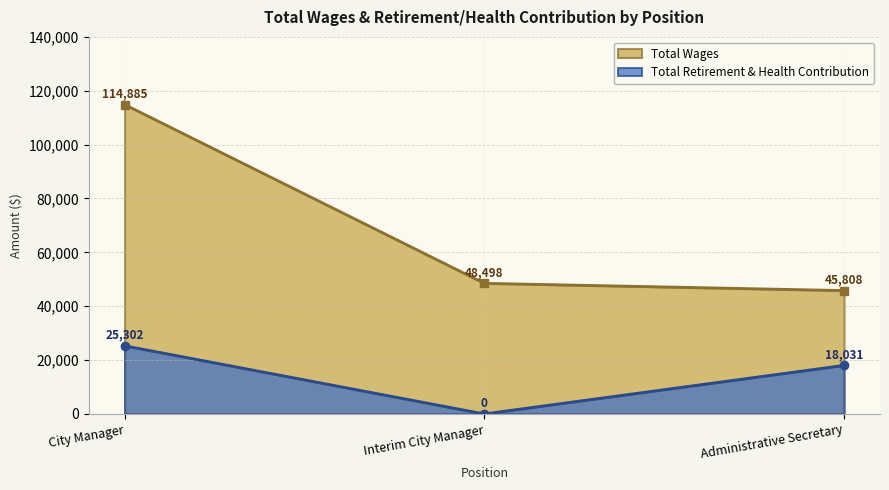

At which label does Total Retirement & Health Contribution first exceed 18031?

City Manager